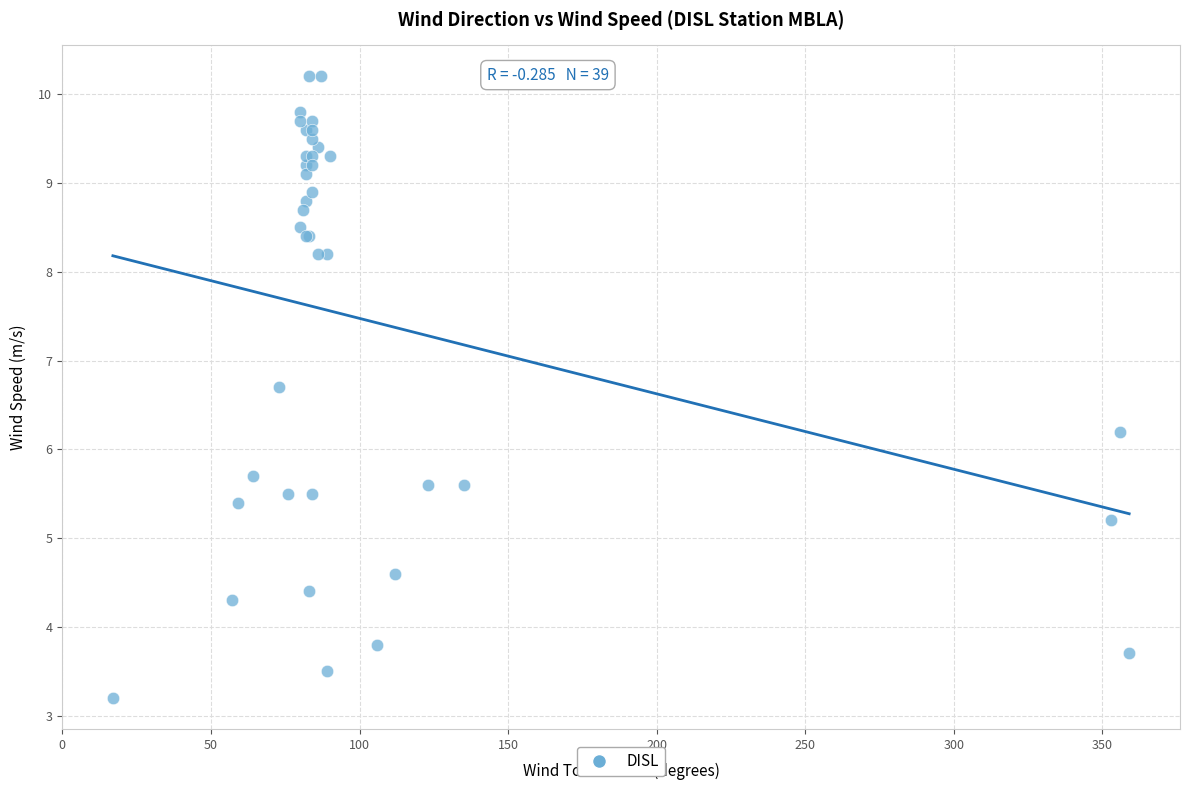

What Y value in the scatter plot is closest to 6?

6.2